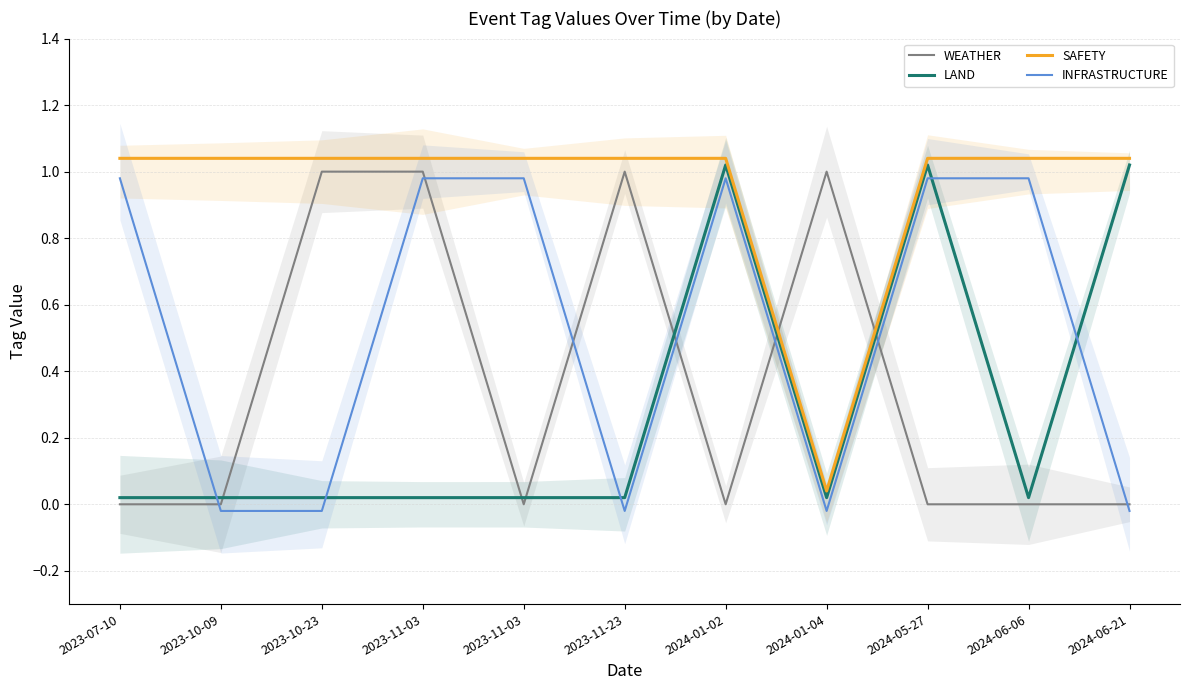

What is the label of the 9th point from the right?

2023-10-23